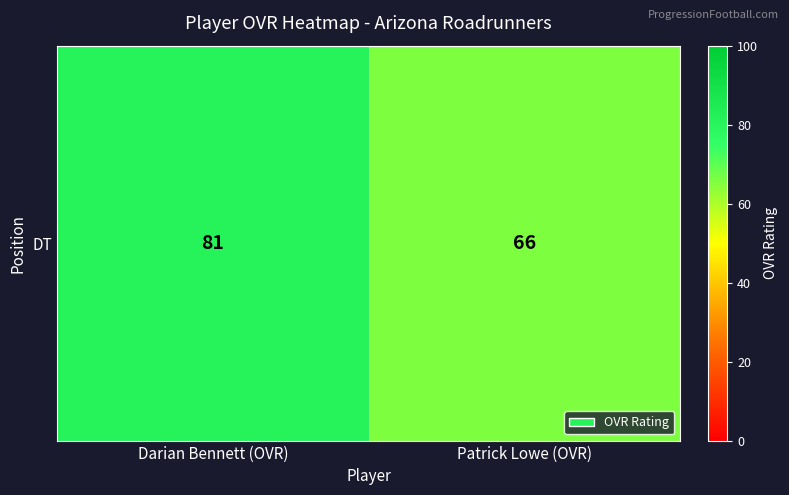

At which label is the value closest to 73?

Patrick Lowe (OVR)